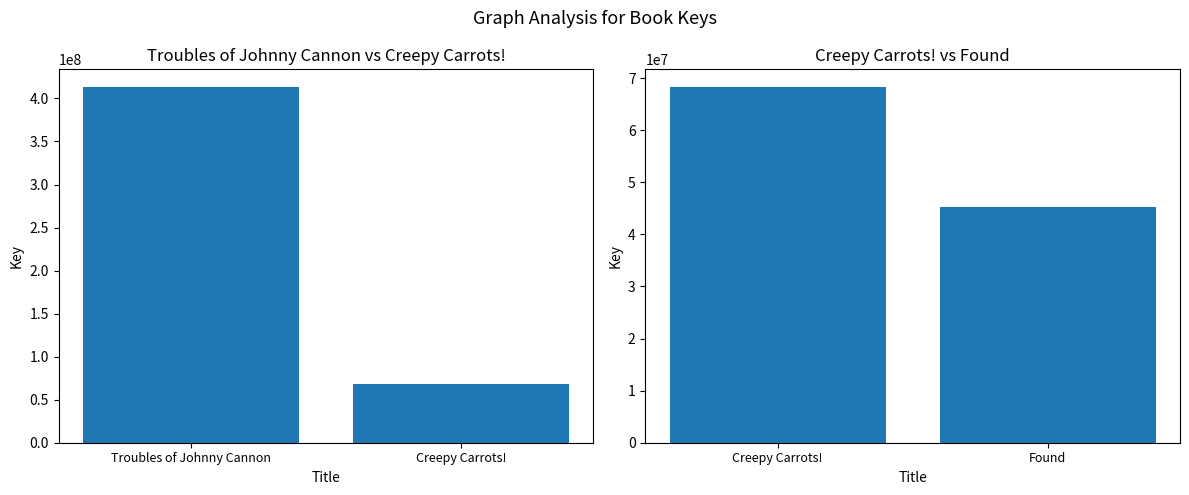

The value at Creepy Carrots! is 110219853. True or false?

False